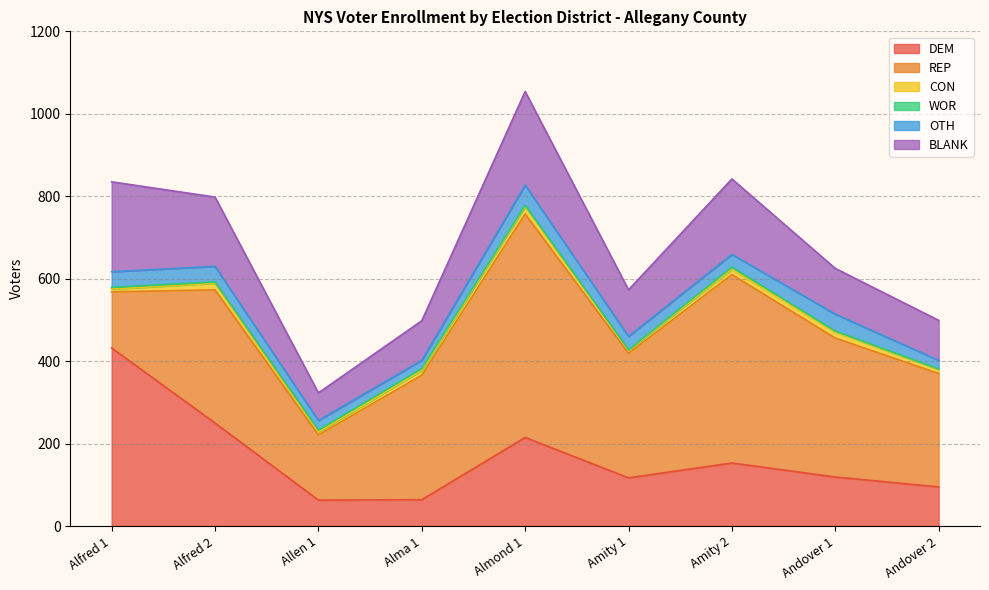

Which series has the widest spread of values?

REP